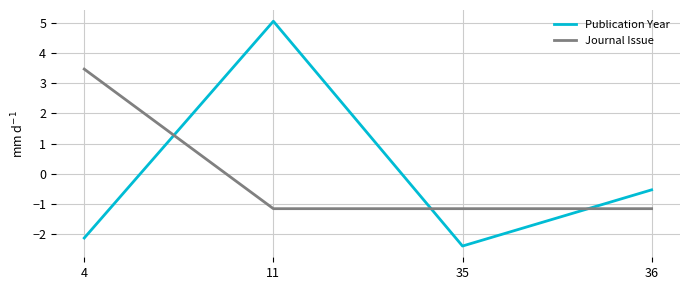

At which label does Journal Issue first exceed -1?

4